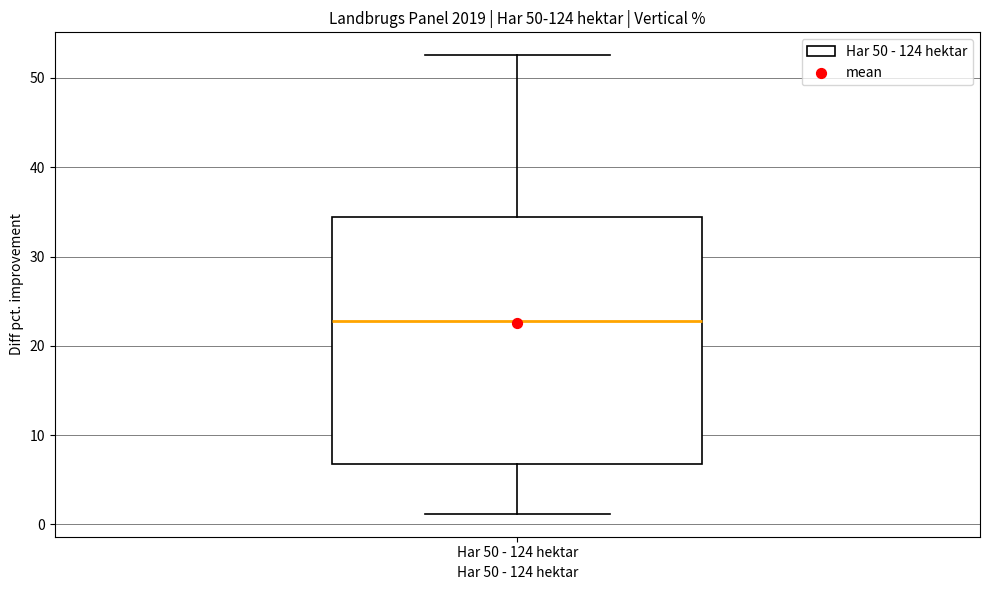

Where does the upper whisker of the box for Har 50 - 124 hektar end on the y-axis? The values are not printed on the chart, so give them approximately, as read against the axis.

53